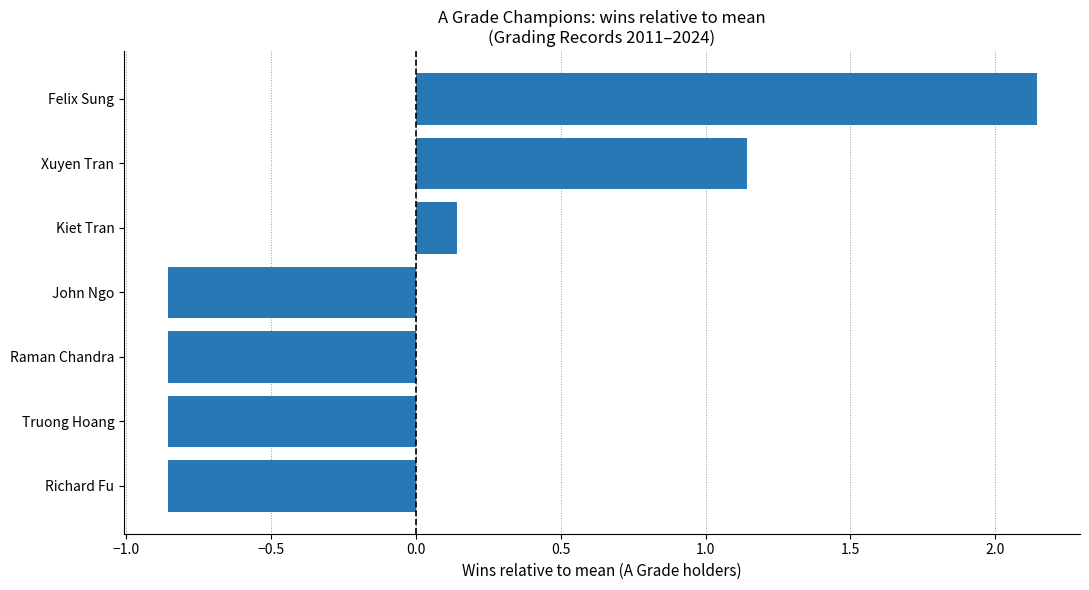

At which category does the chart reach its peak across all series?

Felix Sung